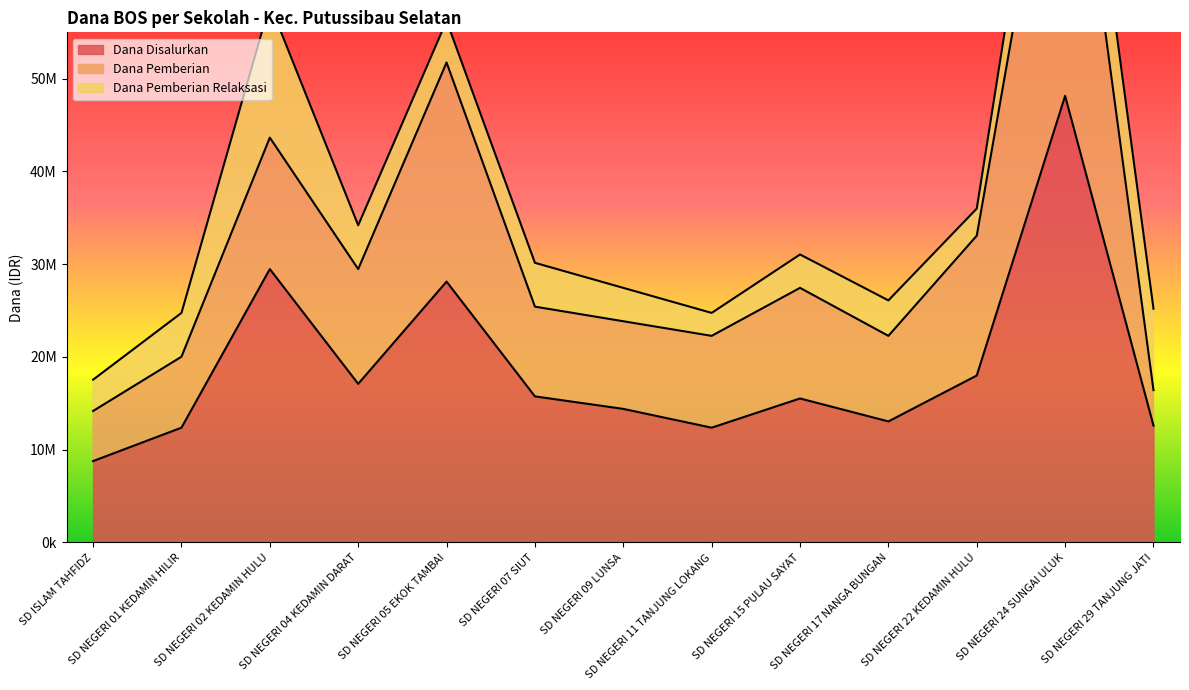

At which category does Dana Disalurkan reach its first local valley?

SD NEGERI 04 KEDAMIN DARAT